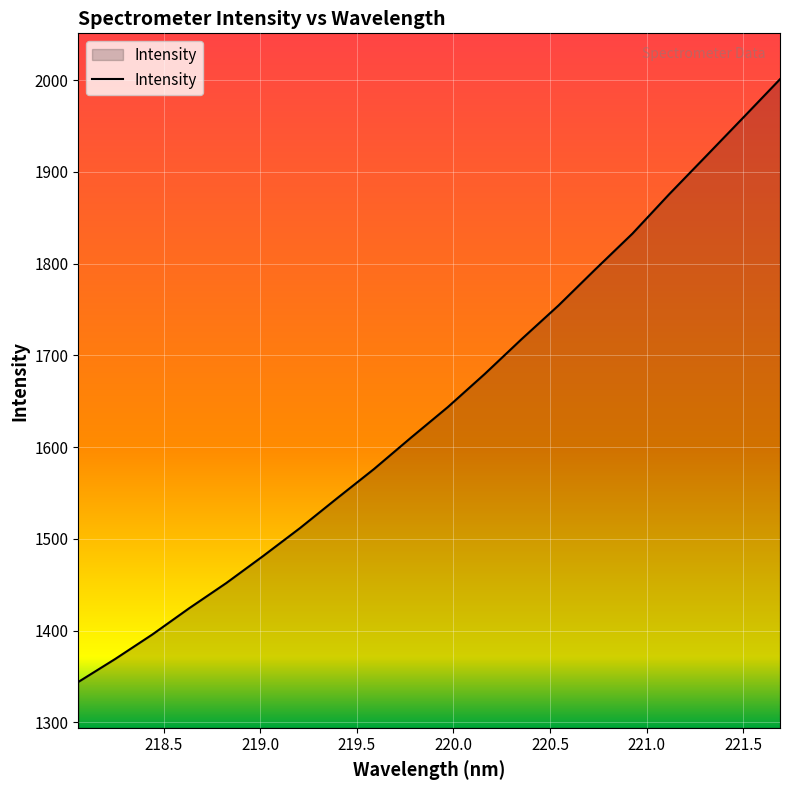

What is the difference between the maximum and minimum values?

657.0